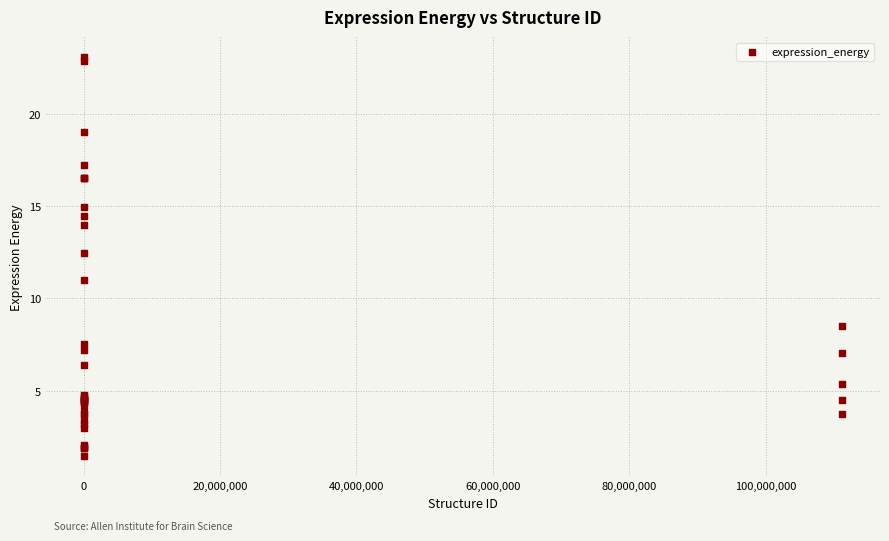

What Y value in the scatter plot is closest to 12?

12.5